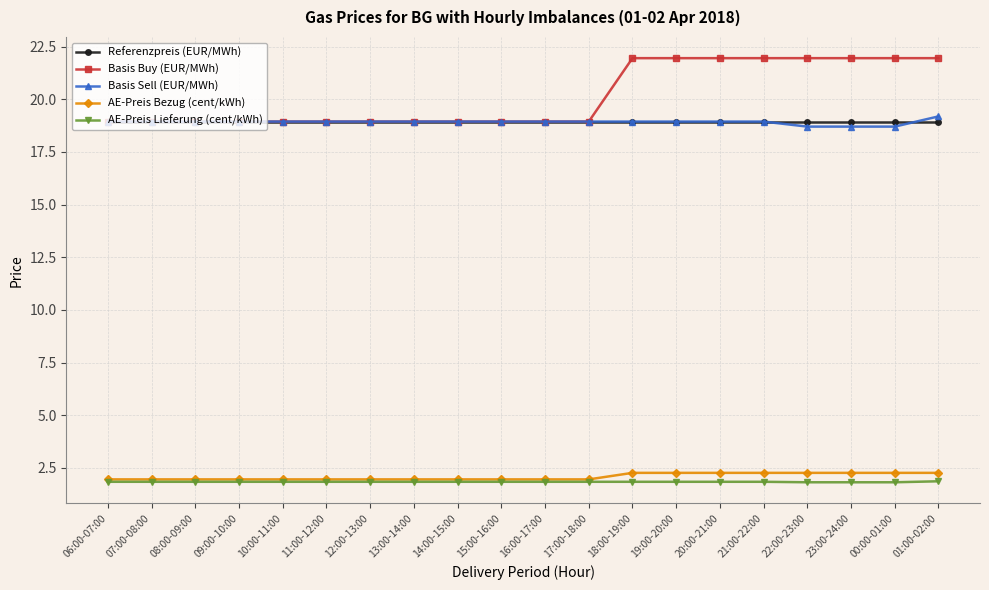

Is it true that Referenzpreis (EUR/MWh) equals 7.4 at 01:00-02:00?

False